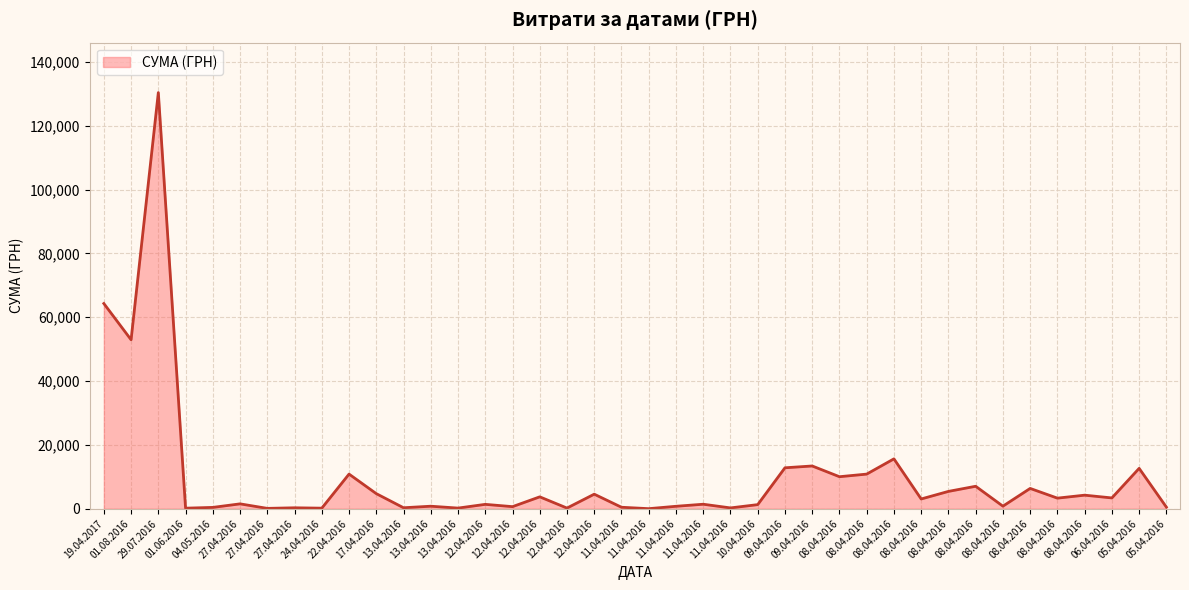

Does the chart display data point markers on the line(s)?

No